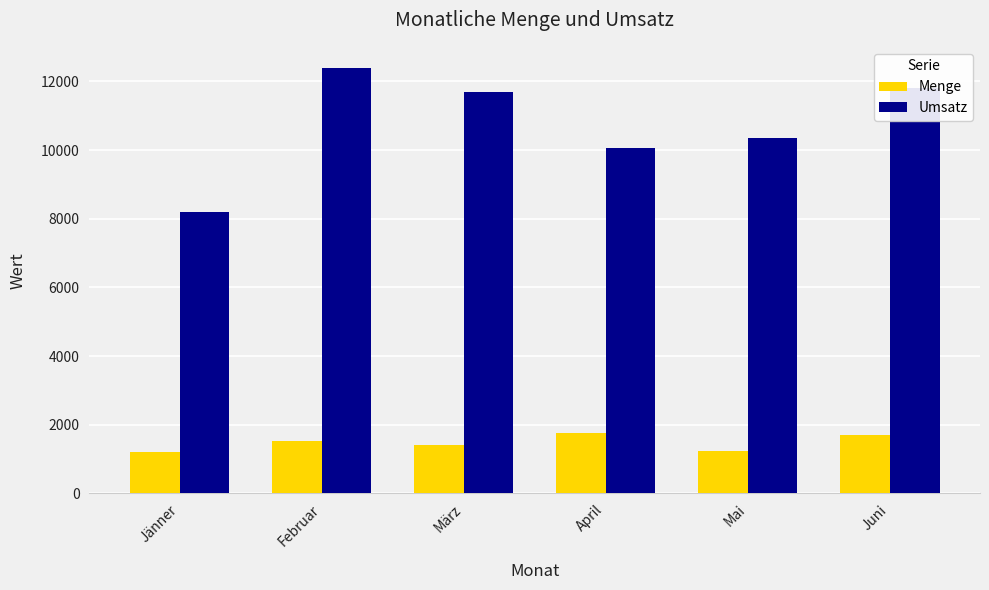

Does the chart contain stacked bars?

No